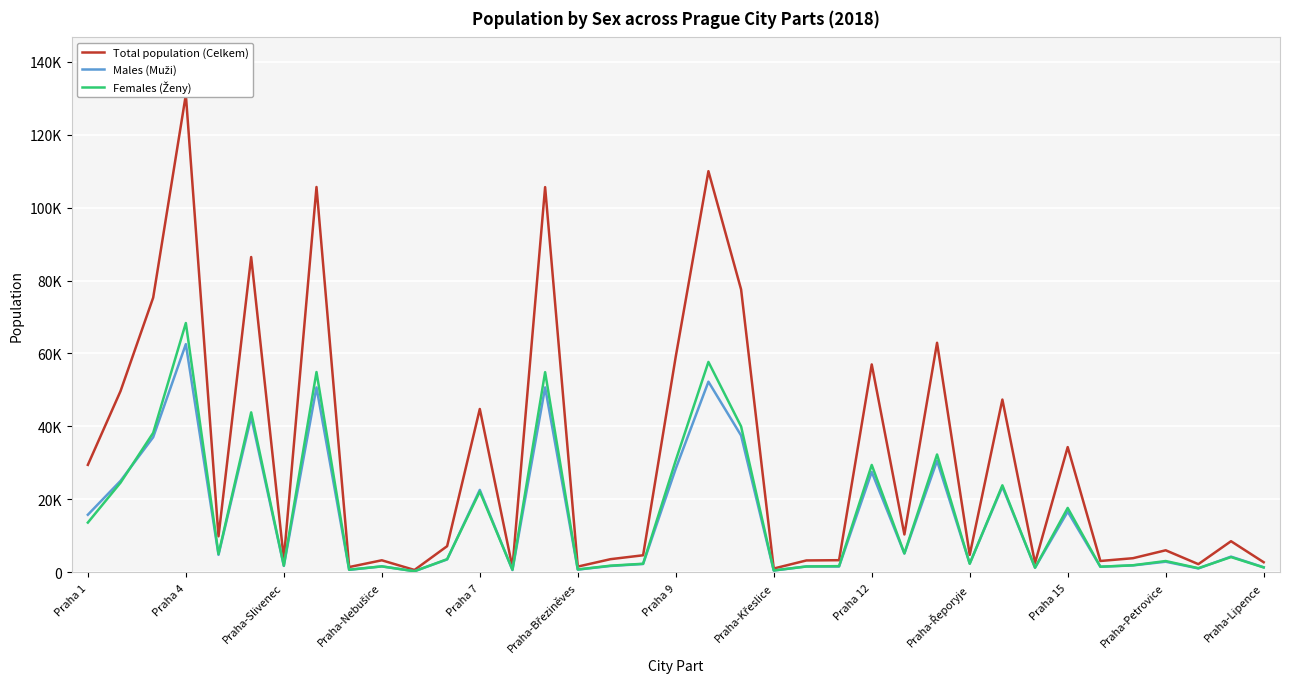

True or false: Total population (Celkem) and Females (Ženy) intersect in this chart.

False